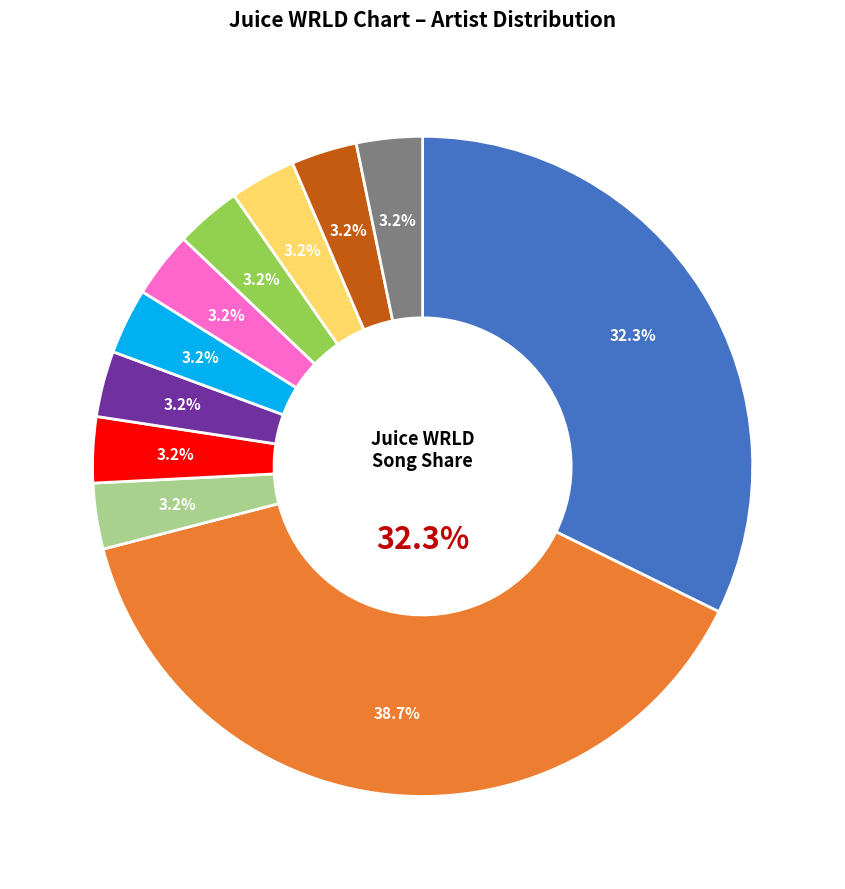

Which slice is the largest?

Future; Juice WRLD